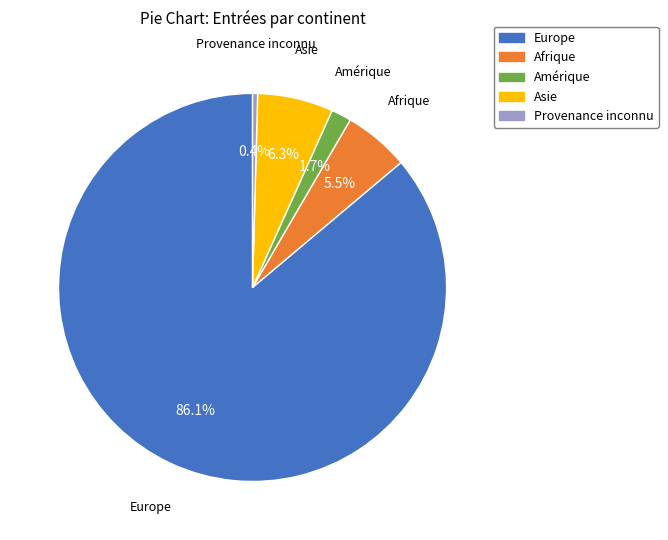

What percentage do Amérique and Asie together represent?

8.0%